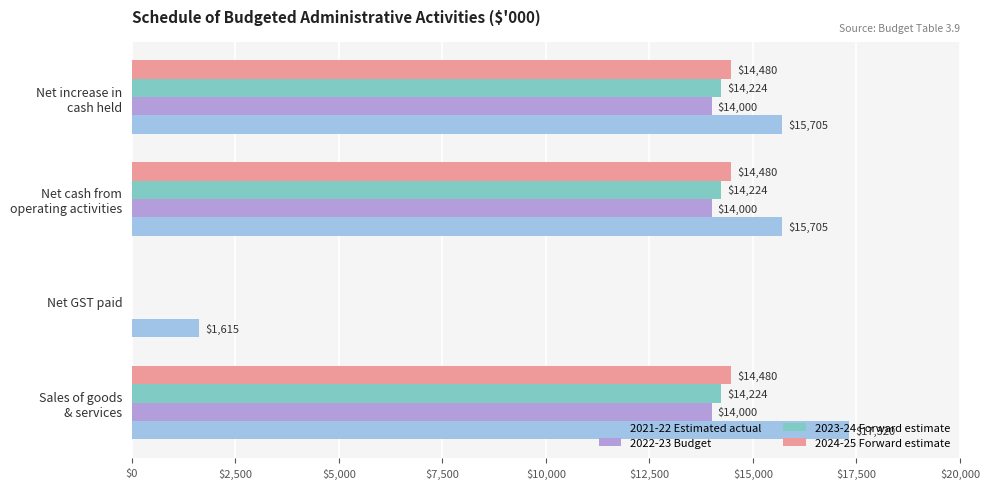

True or false: 2024-25 Forward estimate has a value of 0 at Net GST paid.

True